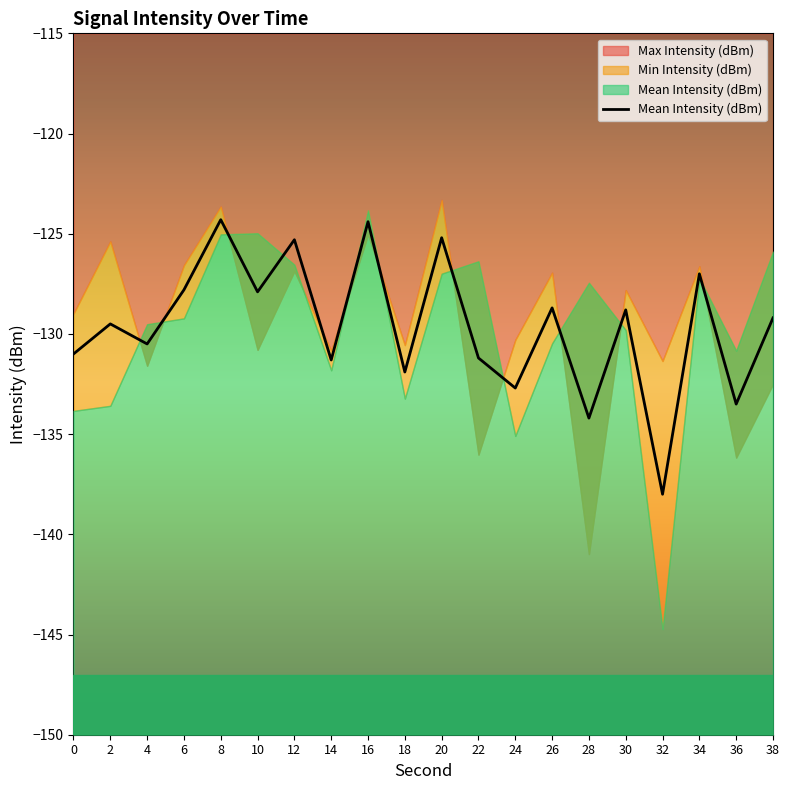

What is the difference between the maximum and minimum values?

13.7